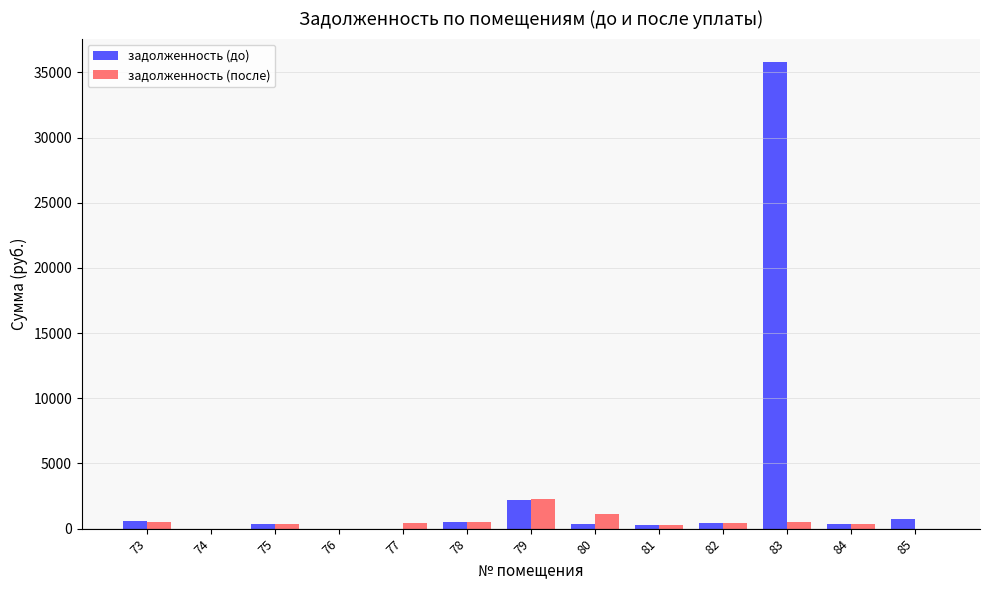

Between 73 and 83, which series saw the biggest shift?

задолженность (до)